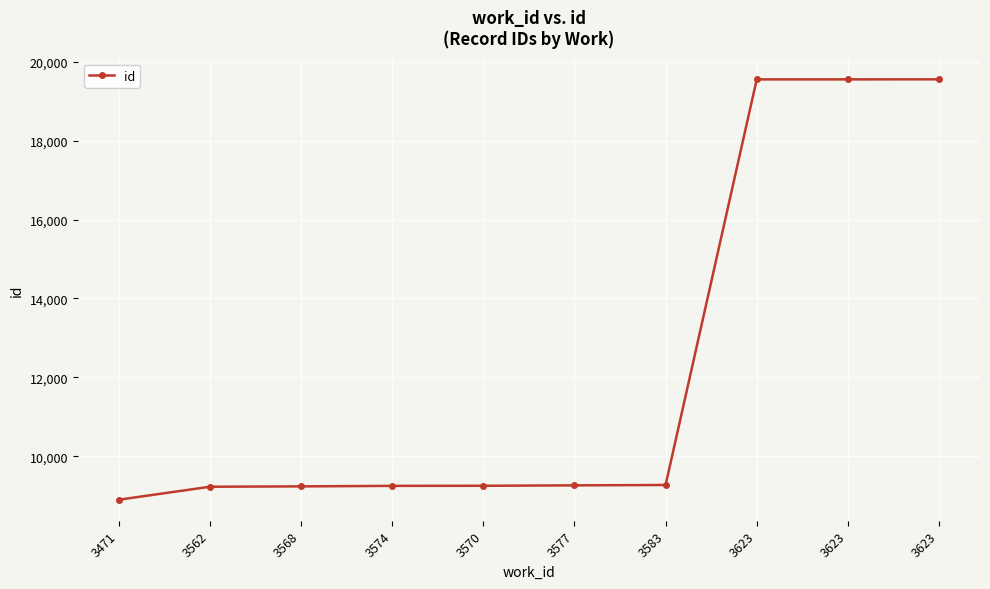

What is the ratio of the value at 3623 to the value at 3568?

2.1